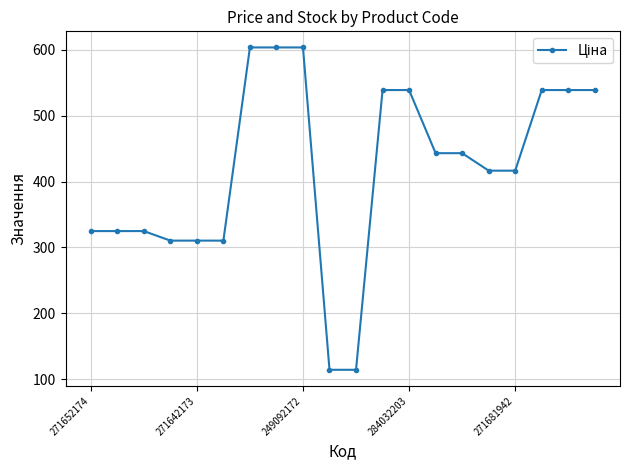

How many data points are less than 443?

10